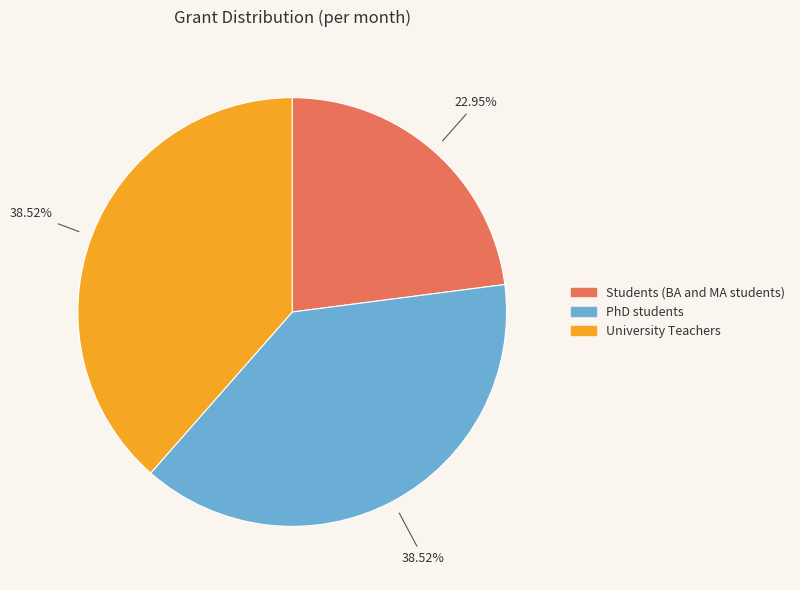

Which category has the smallest portion of the pie?

Students (BA and MA students)